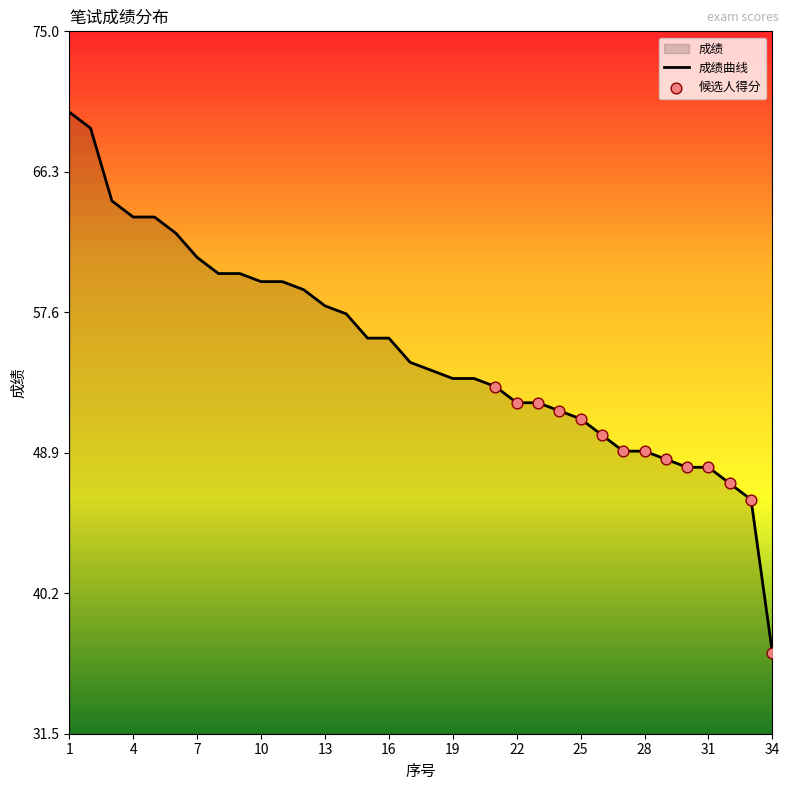

Which has a higher value, 19 or 1?

1